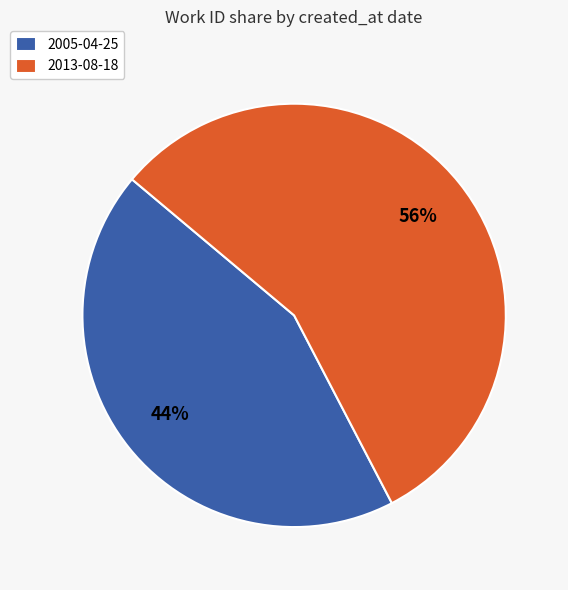

To the nearest percent, what percentage of the pie is 2005-04-25?

44%